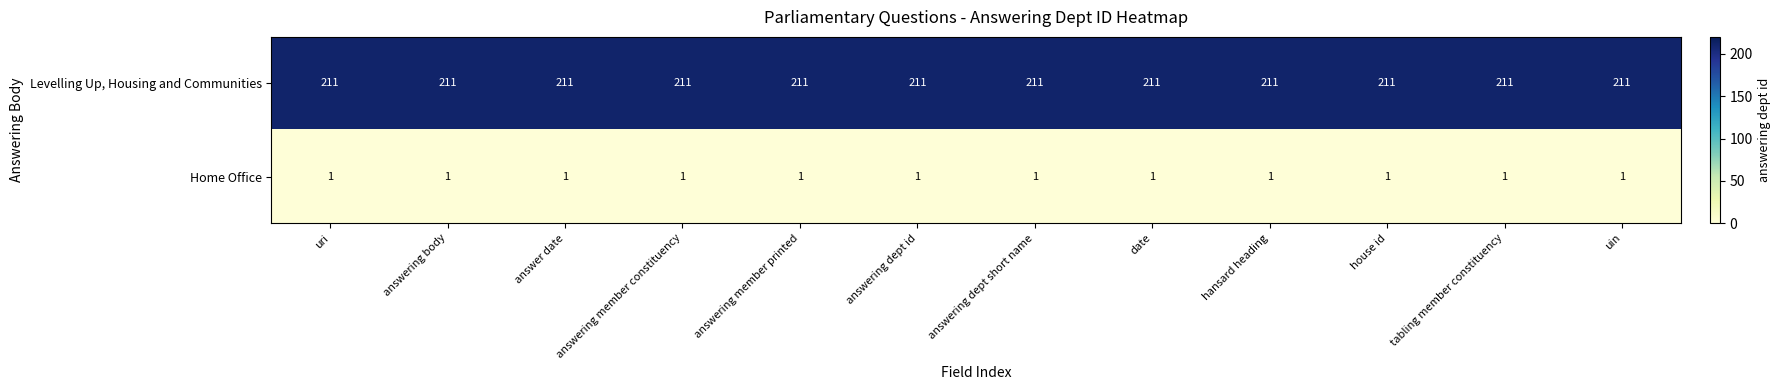

Which series has the largest total across all categories?

Levelling Up, Housing and Communities